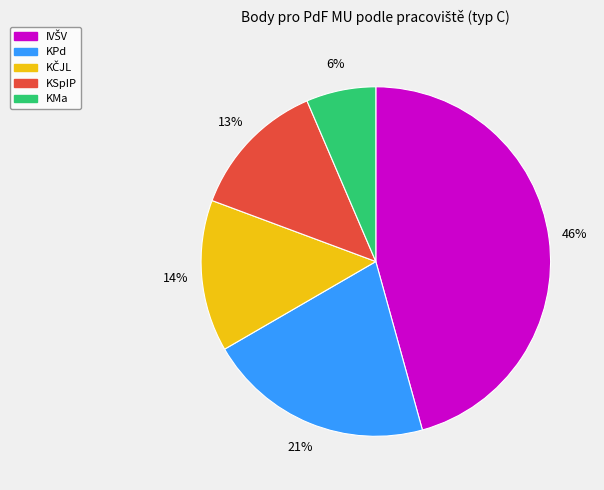

To the nearest percent, what is the average slice percentage?

20%